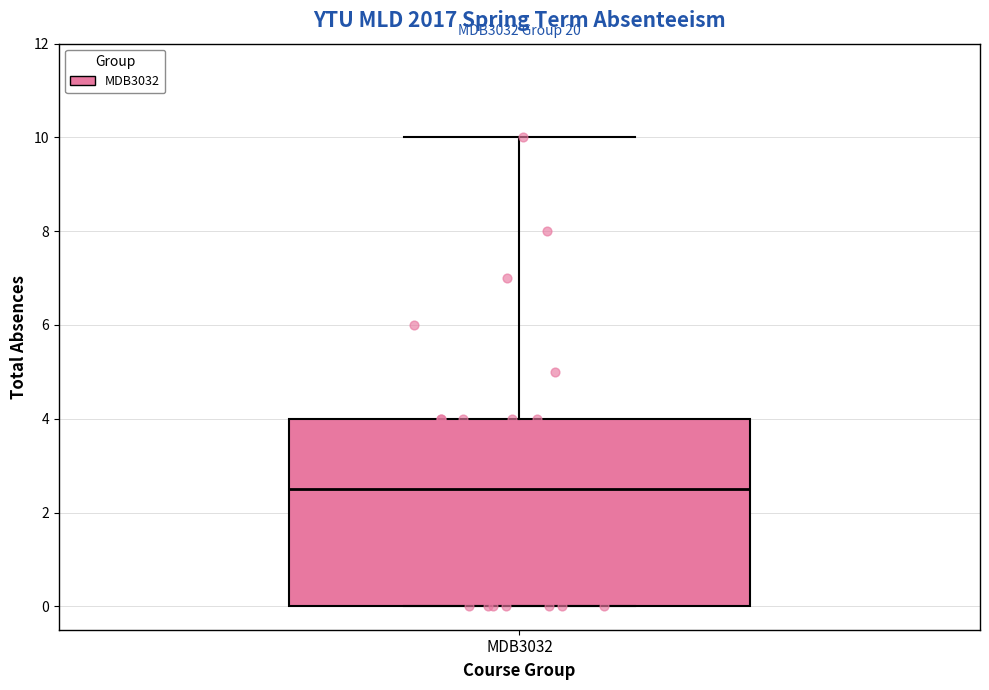

Read this box plot against the y-axis: the position of the median line, the range covered by the box, and the ends of both whiskers. The values are not printed on the chart, so give them approximately, as read against the axis.

median 2.6, box 0.0 to 4.0, whiskers 0.0 to 10.0